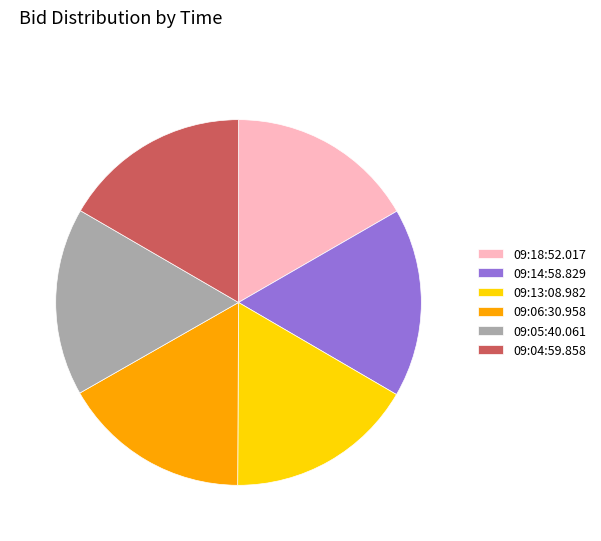

Do 09:13:08.982 and 09:18:52.017 together represent more than half of the pie?

No